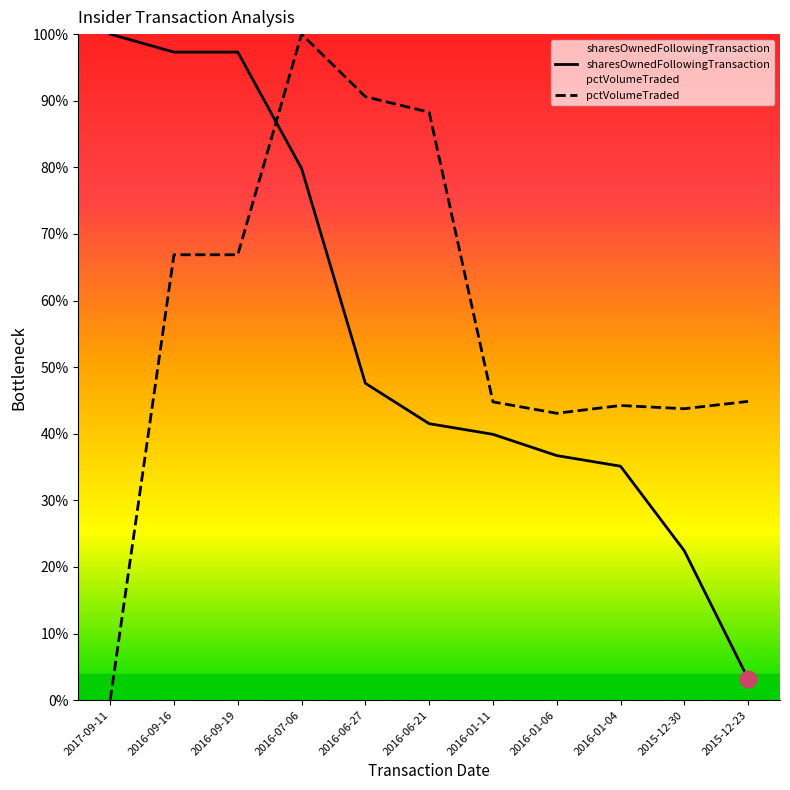

Is it true that sharesOwnedFollowingTransaction equals 36.7 at 2016-01-06?

True